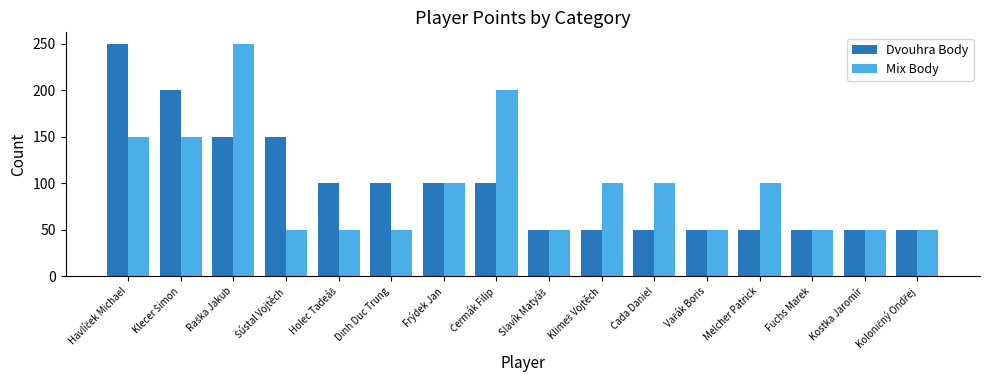

Is it true that Mix Body equals 50 at Kostka Jaromír?

True